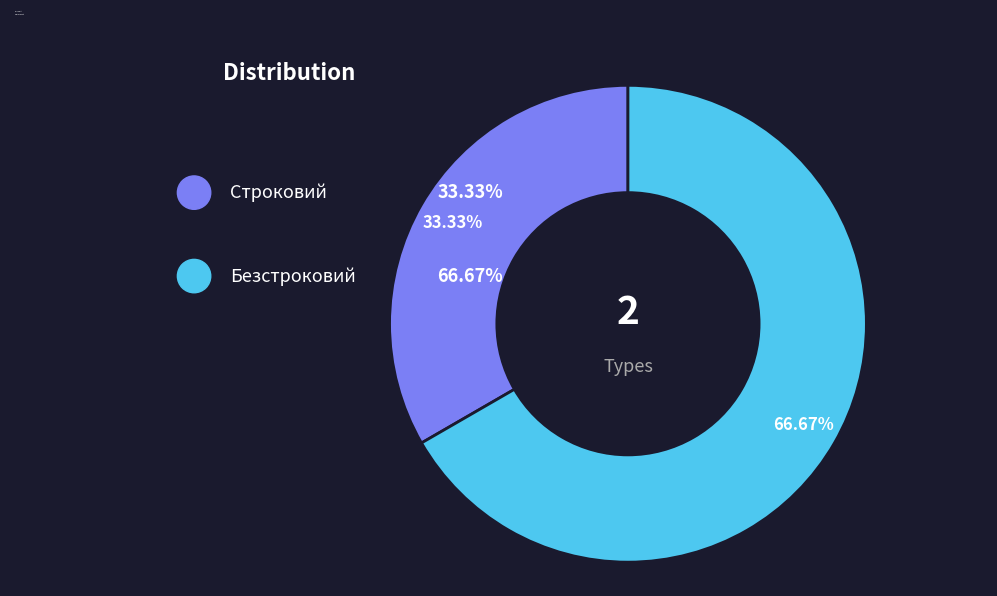

To the nearest percent, what is the average slice percentage?

50%